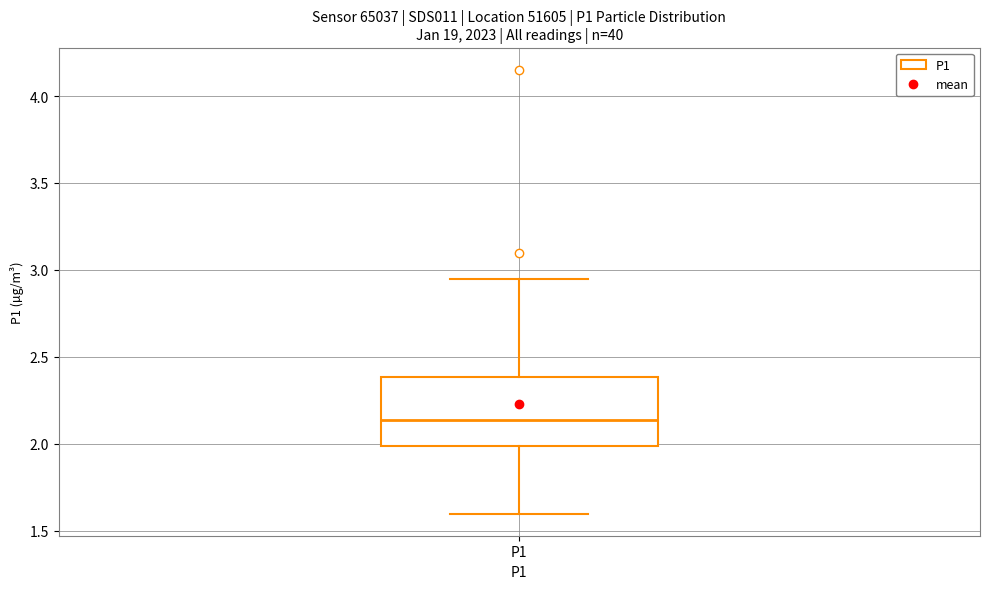

Transcribe this box plot: give where the median line is, the range the box spans, and where the two whiskers end, as read against the y-axis. The values are not printed on the chart, so give them approximately, as read against the axis.

median 2.15, box 2.00 to 2.40, whiskers 1.60 to 2.95